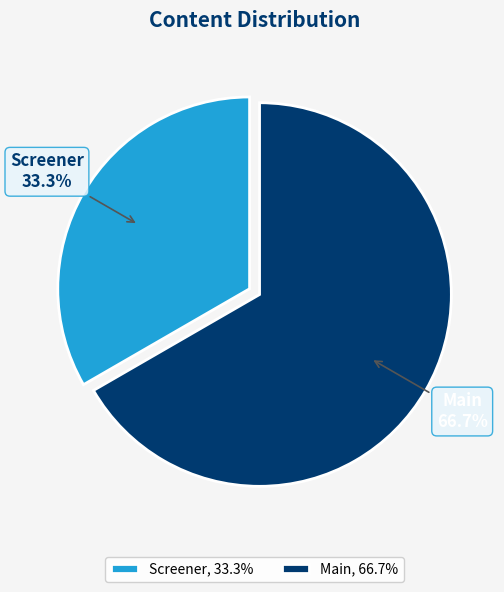

Which category has the smallest portion of the pie?

Screener